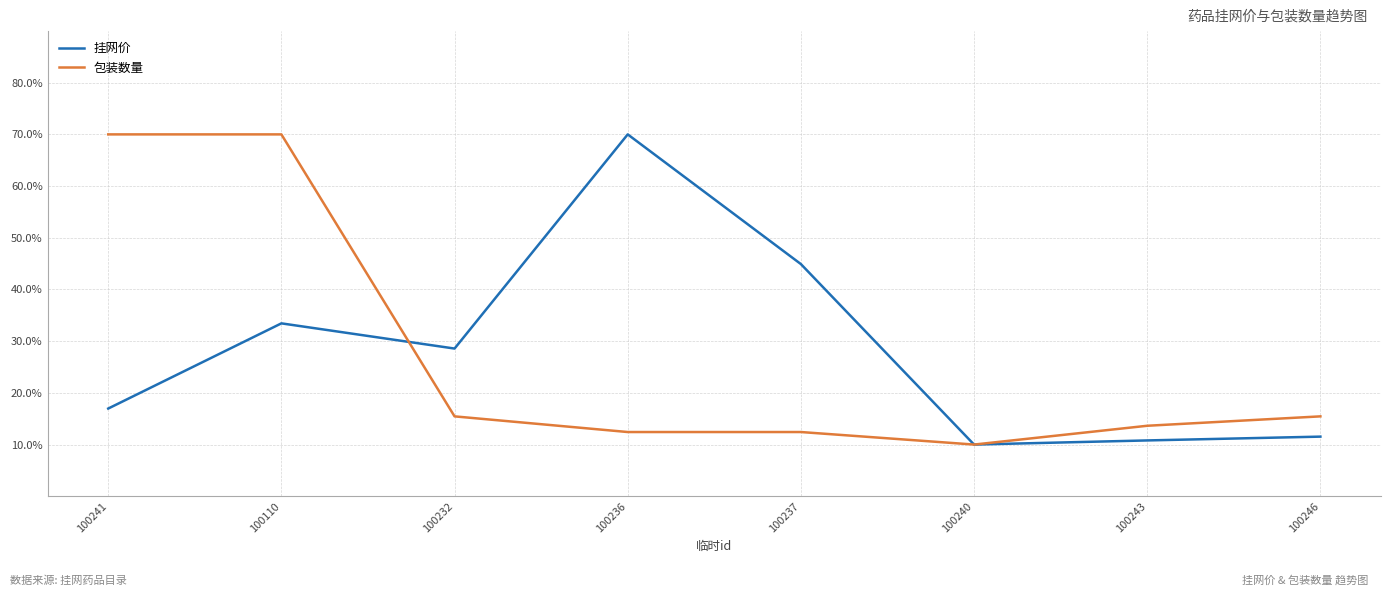

Is the value of 包装数量 at 100236 greater than the value of 挂网价 at 100236?

No